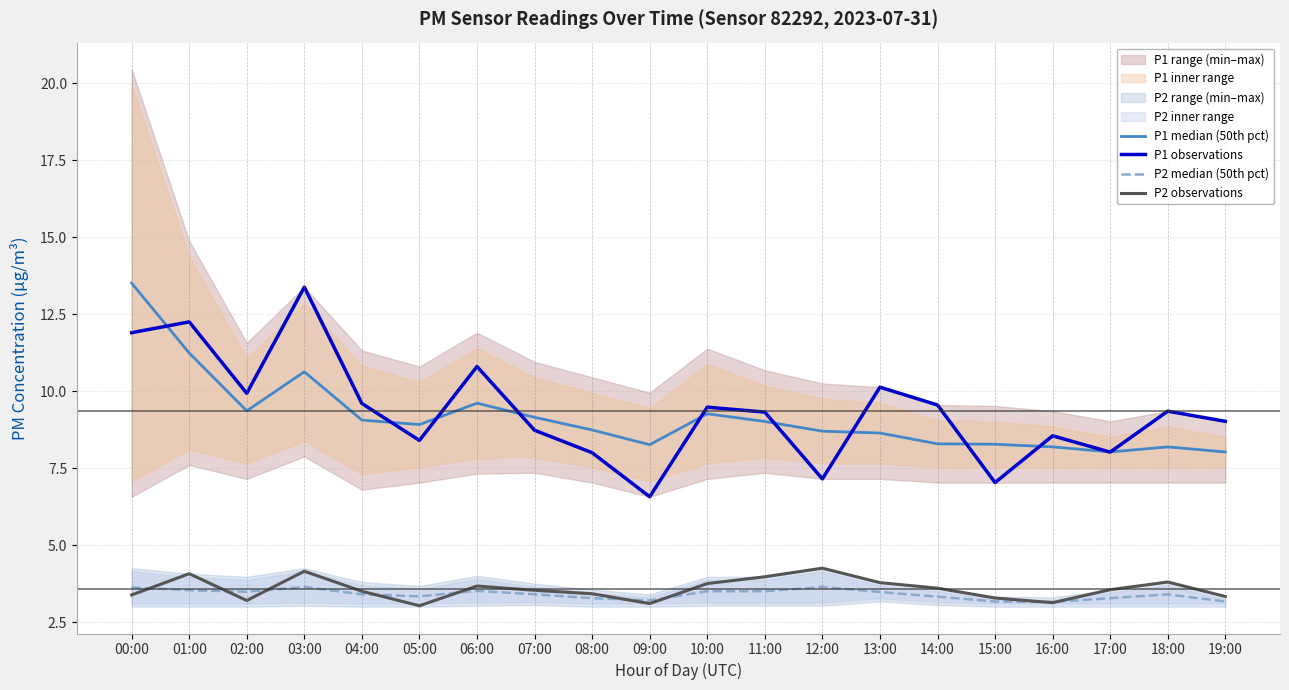

What position from the left is 08:00?

9